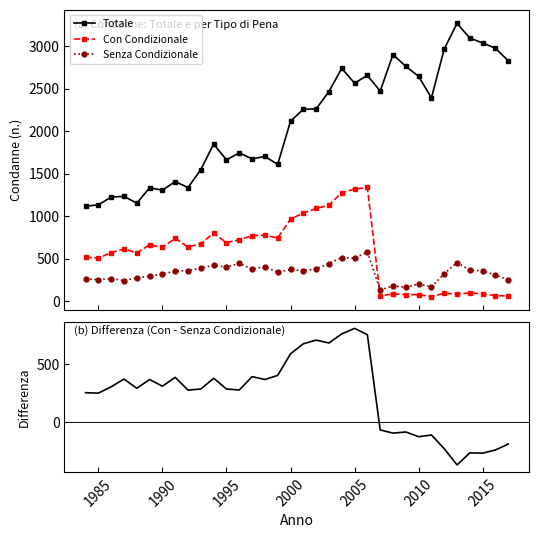

True or false: Totale has more than 1 interior local peaks.

True